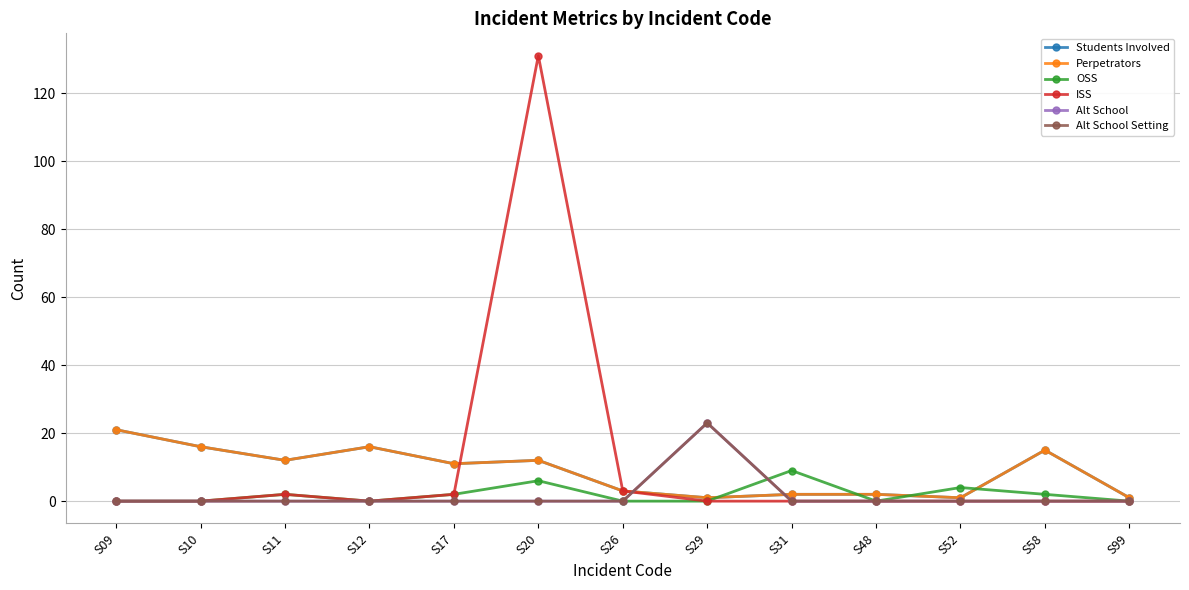

The Perpetrators series shows 15 at S58. True or false?

True